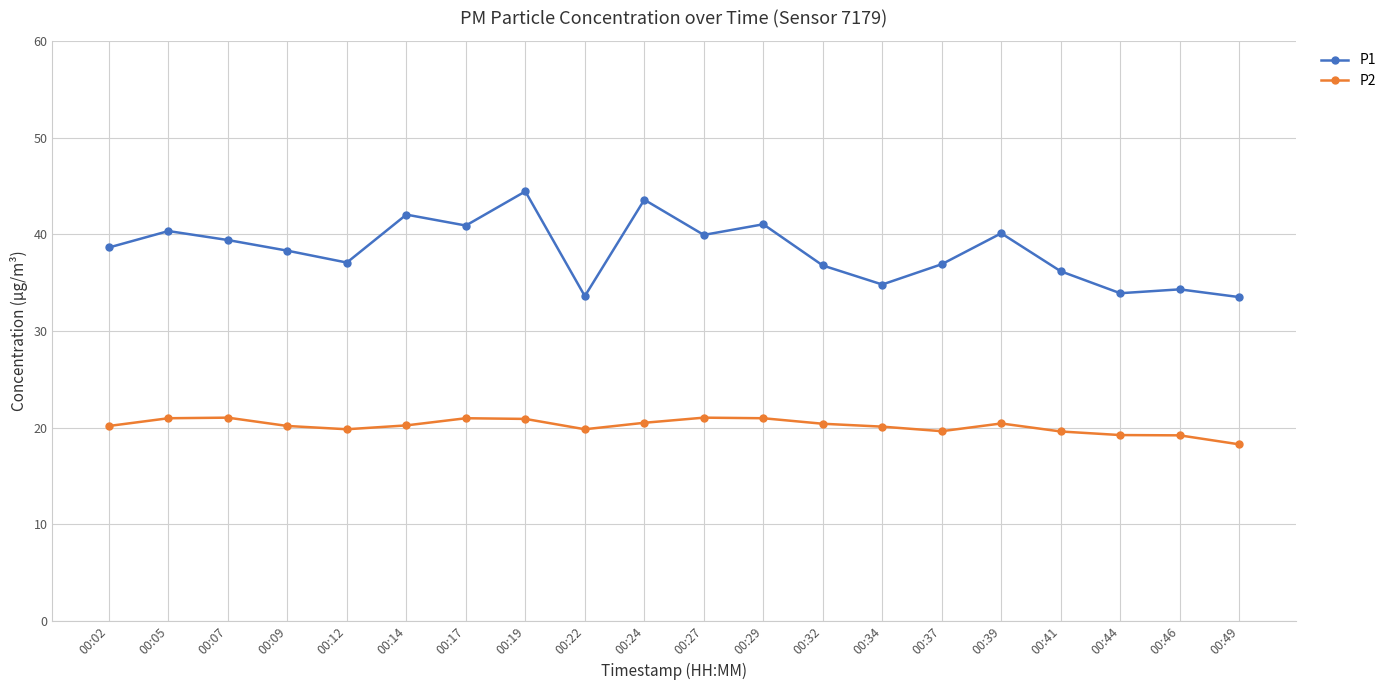

True or false: P1 has a value of 61.8 at 00:02.

False